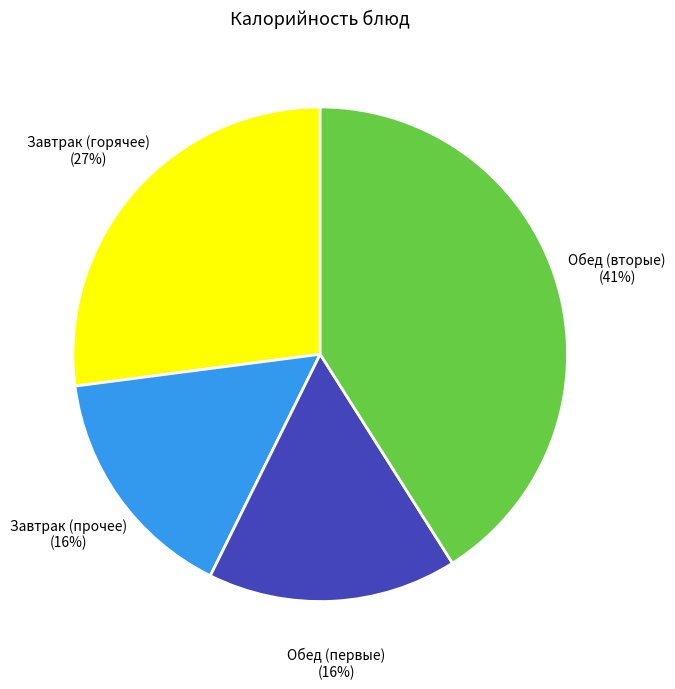

Is it true that Завтрак (горячее) is 17% of the pie?

False